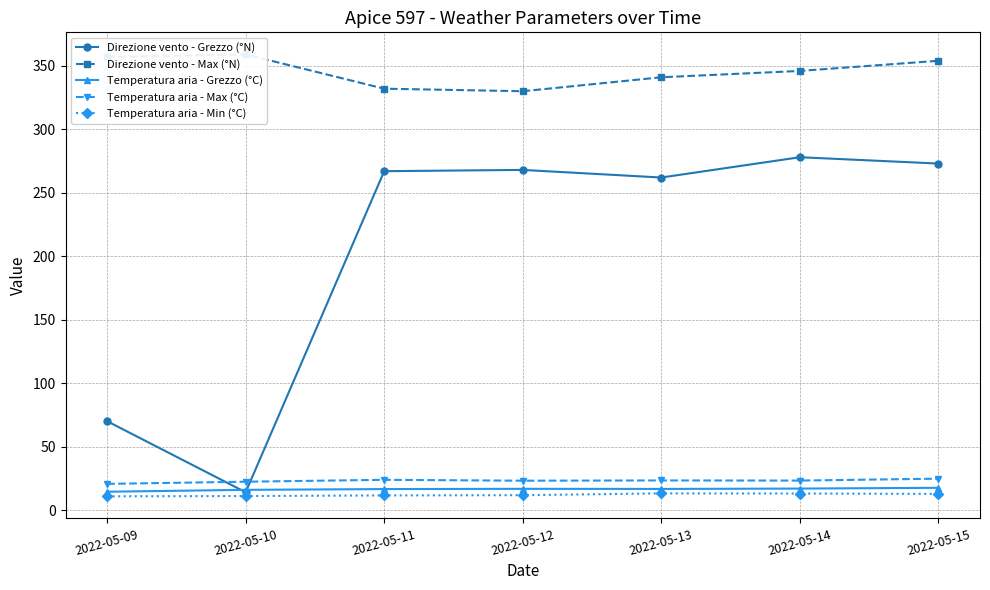

What is the greatest value displayed?

359.0